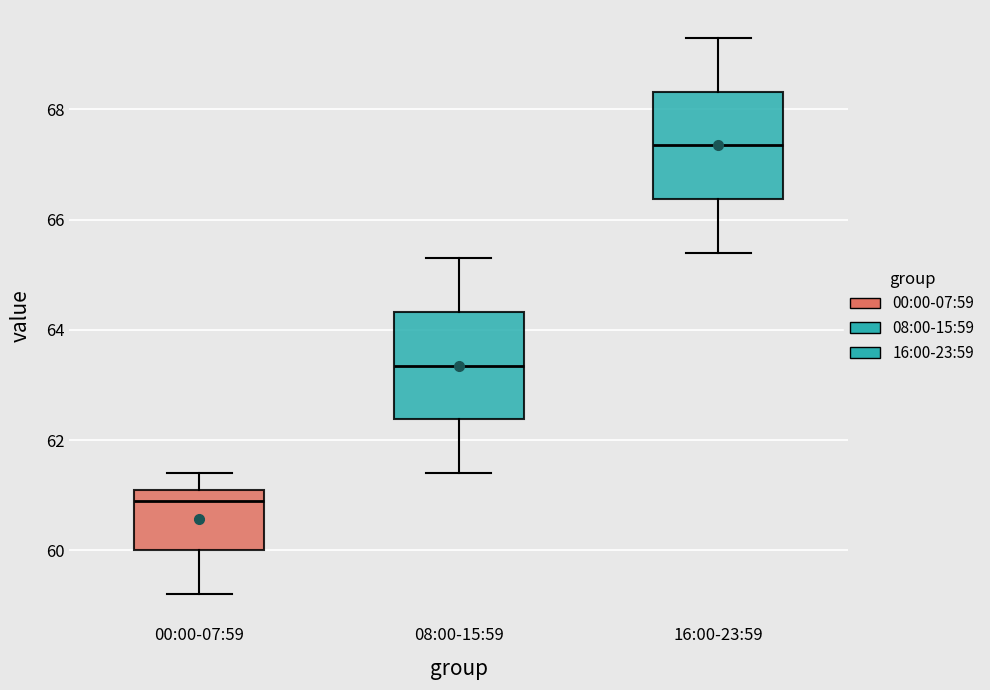

Where does the lower whisker of the box for 08:00-15:59 end on the y-axis? The values are not printed on the chart, so give them approximately, as read against the axis.

61.4